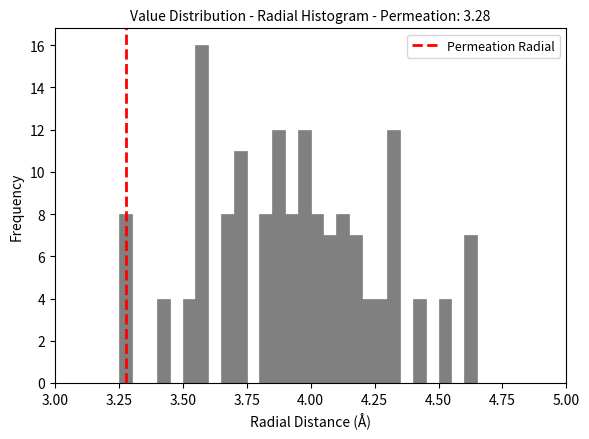

Read against the x-axis, roughly where is the centre of the tallest bar?

3.60